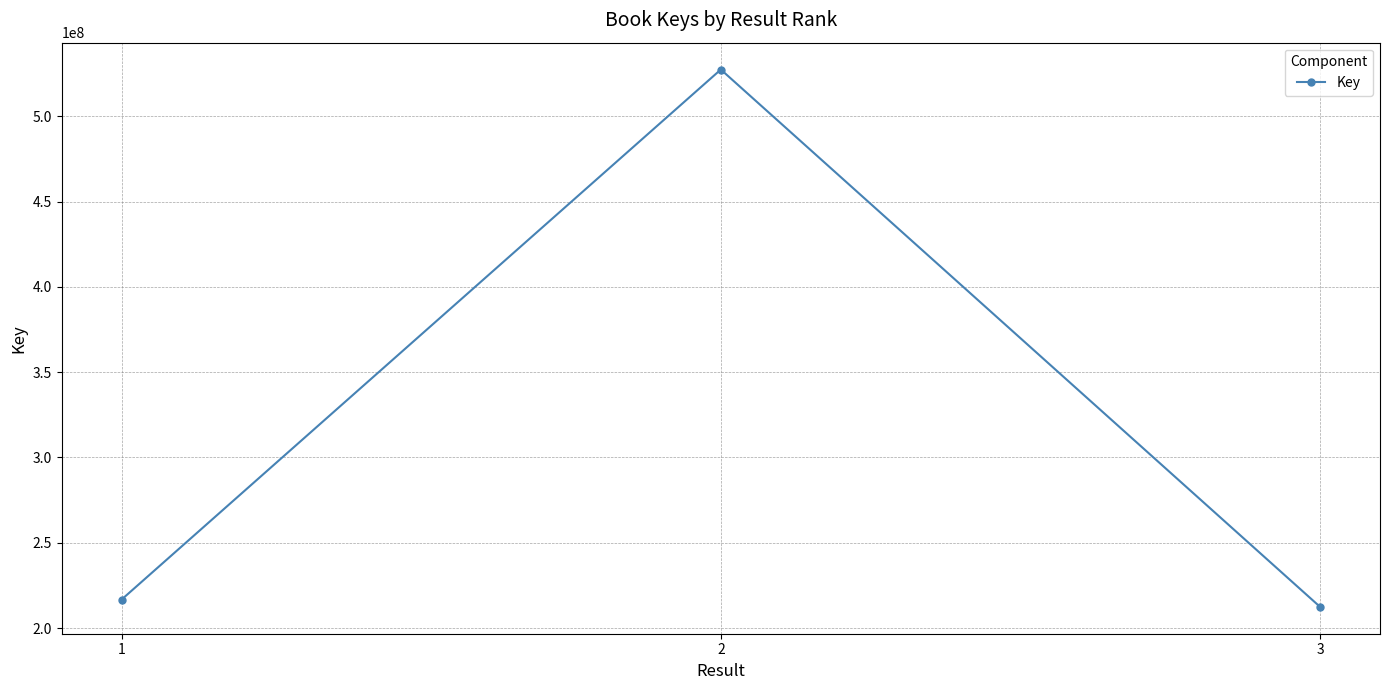

Reading right to left, what are all the values shown in this chart?

212466488	527353060	216735219